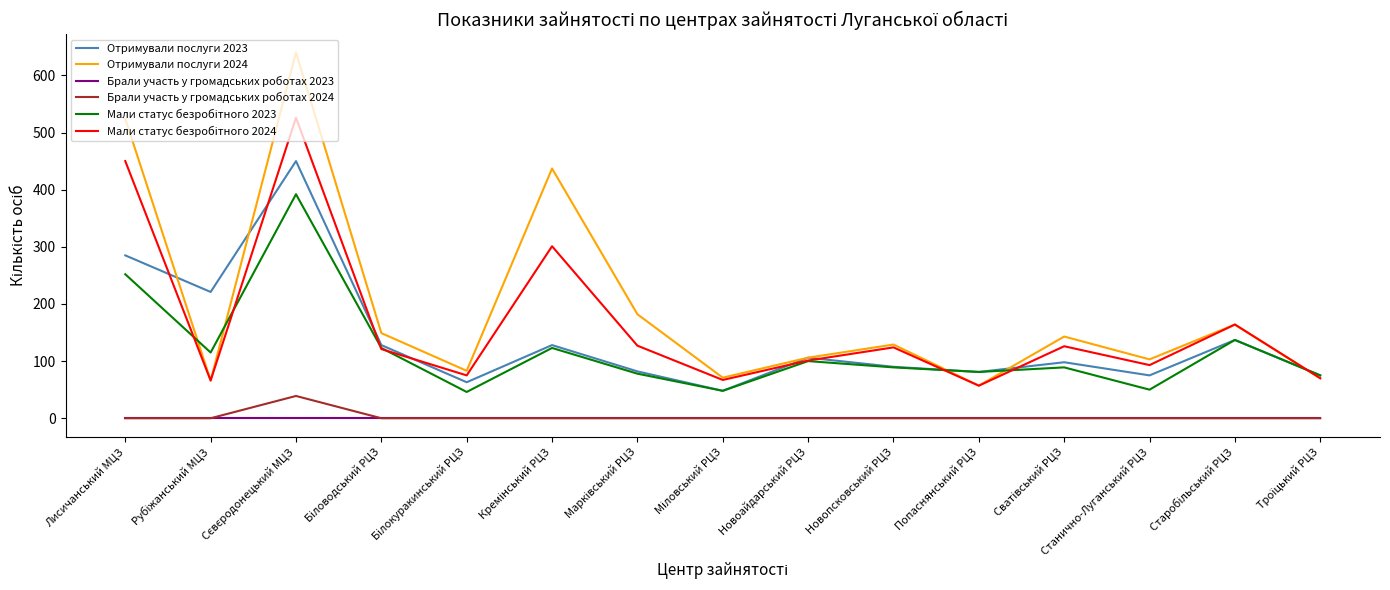

True or false: Брали участь у громадських роботах 2024 and Отримували послуги 2024 cross at least once.

False